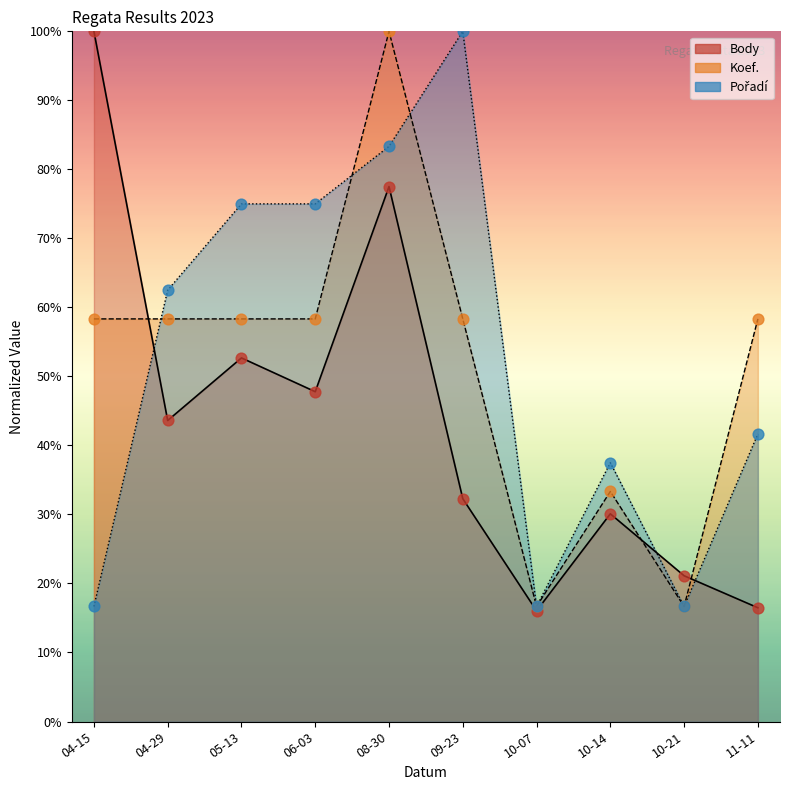

At how many categories does at least one series exceed 51?

7